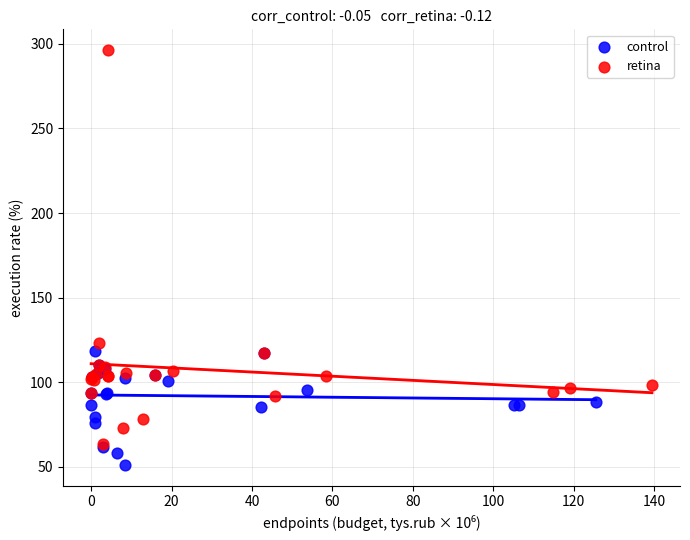

Which series reaches the maximum Y coordinate?

retina